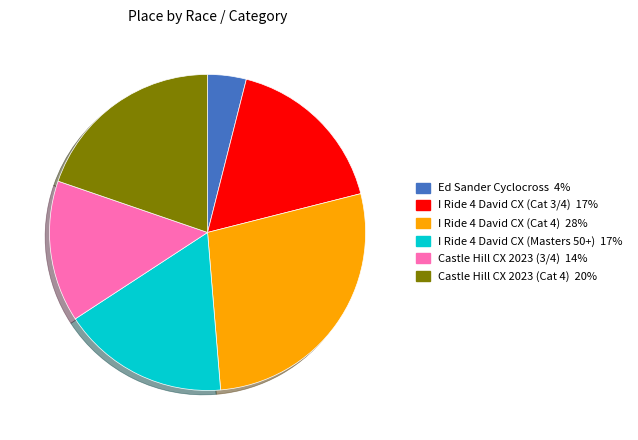

Between Castle Hill CX 2023 (Cat 4) and I Ride 4 David CX (Cat 4), which is larger?

I Ride 4 David CX (Cat 4)